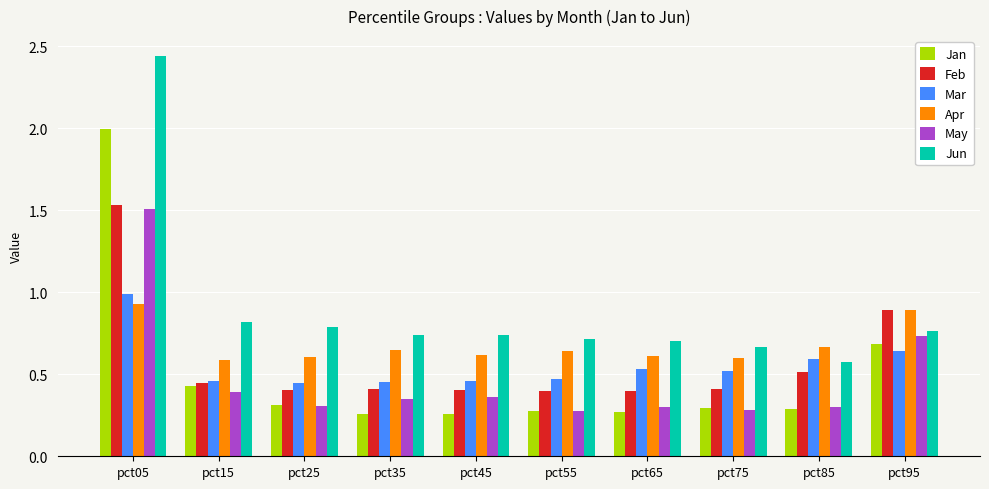

Is the value of Jun at pct85 greater than the value of Feb at pct25?

Yes